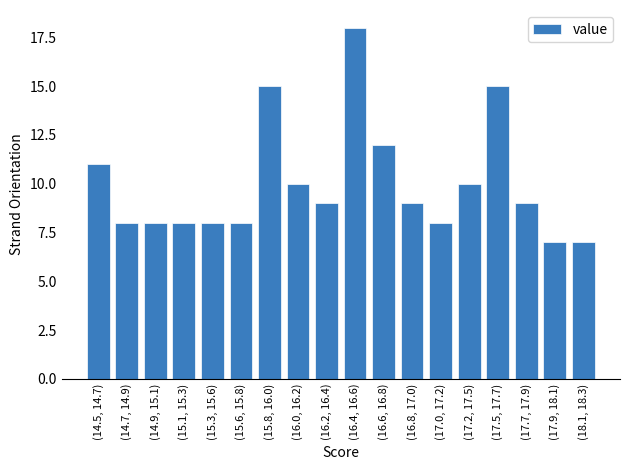

Reading left to right, list all the values displayed in this chart.

(14.5, 14.7)=11	(14.7, 14.9)=8	(14.9, 15.1)=8	(15.1, 15.3)=8	(15.3, 15.6)=8	(15.6, 15.8)=8	(15.8, 16.0)=15	(16.0, 16.2)=10	(16.2, 16.4)=9	(16.4, 16.6)=18	(16.6, 16.8)=12	(16.8, 17.0)=9	(17.0, 17.2)=8	(17.2, 17.5)=10	(17.5, 17.7)=15	(17.7, 17.9)=9	(17.9, 18.1)=7	(18.1, 18.3)=7